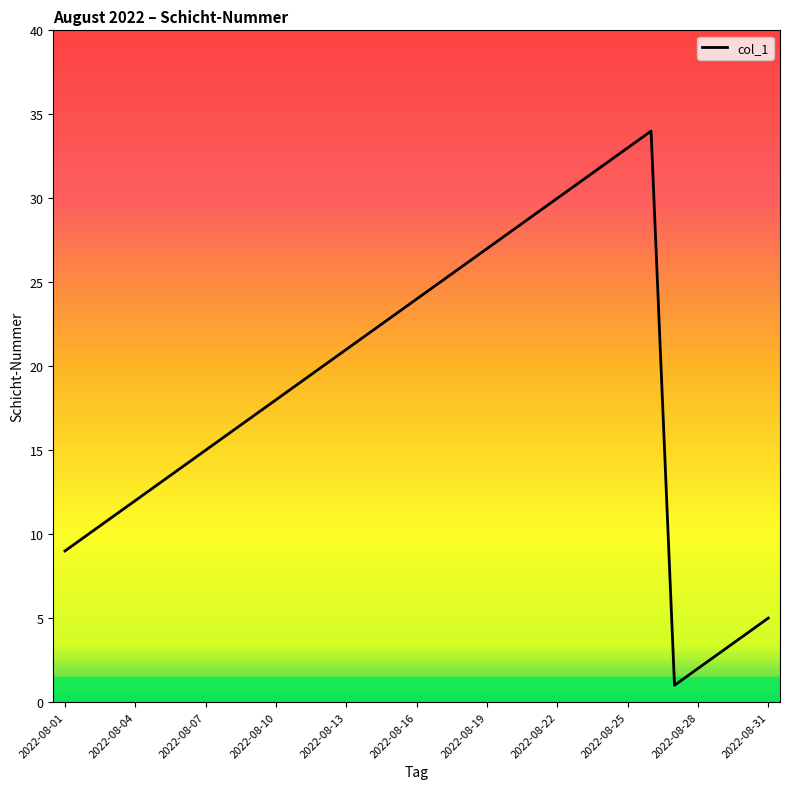

What is the difference between the maximum and minimum values?

33